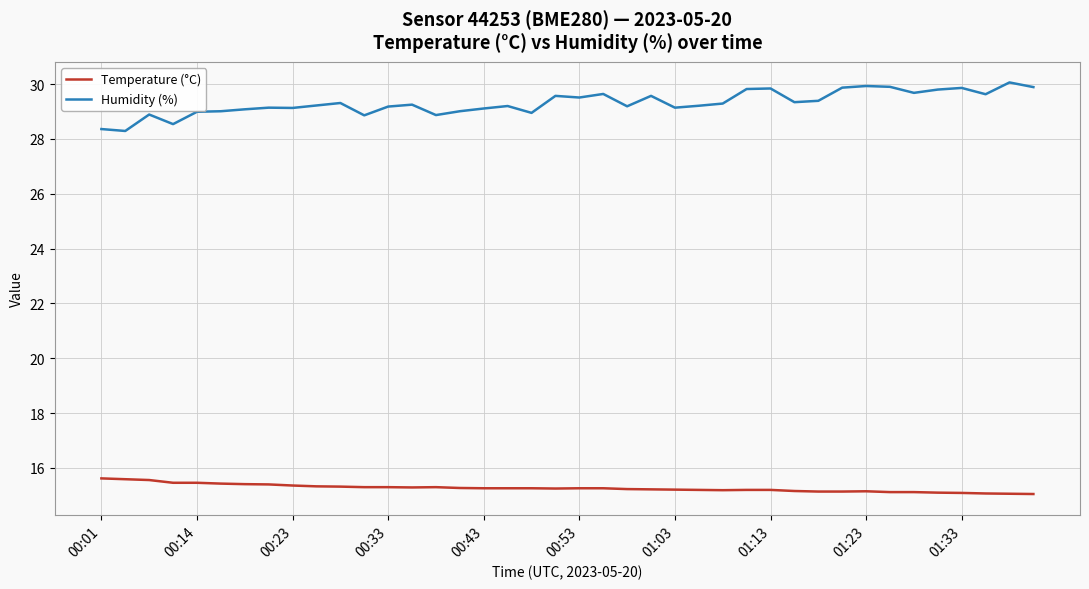

Which series has the largest total across all categories?

Humidity (%)